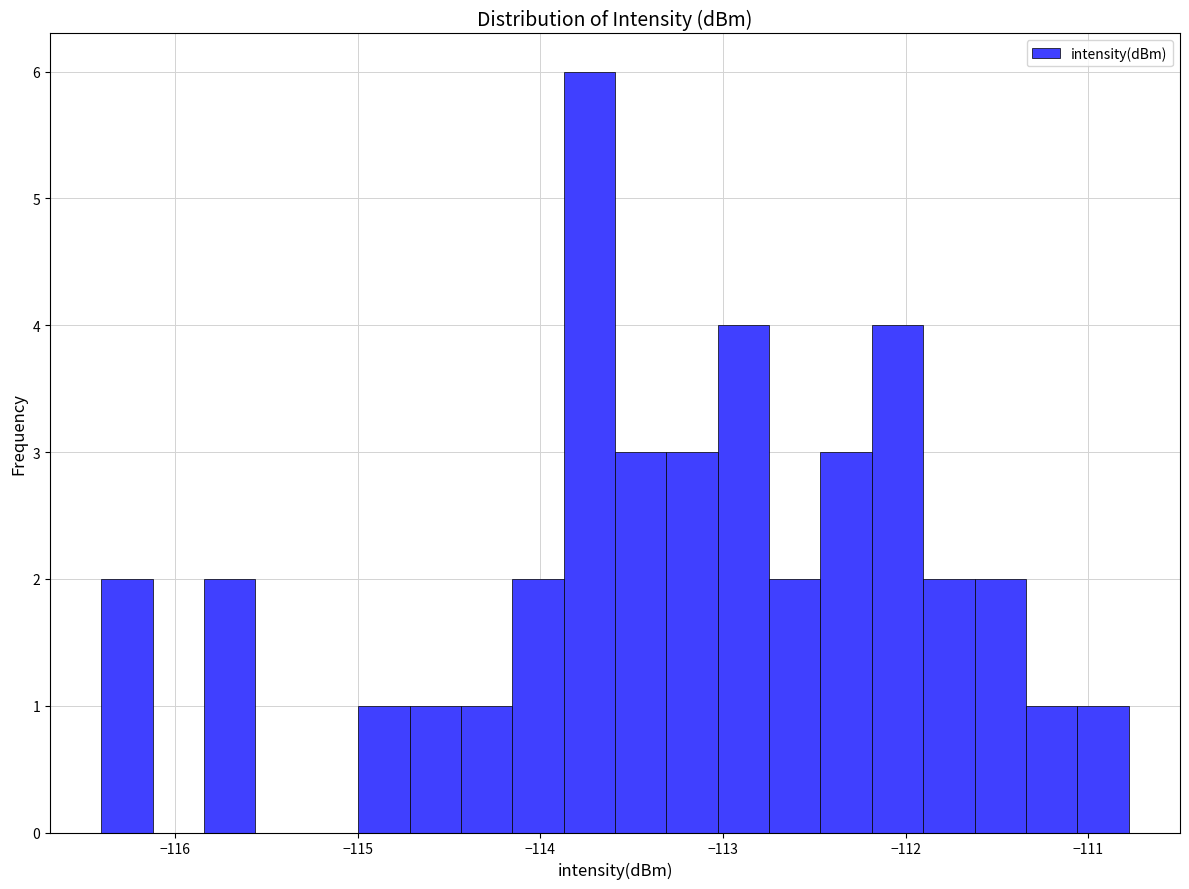

Around what value on the x-axis is the tallest bar? Give the approximate position of its centre, as read against the axis.

-113.7